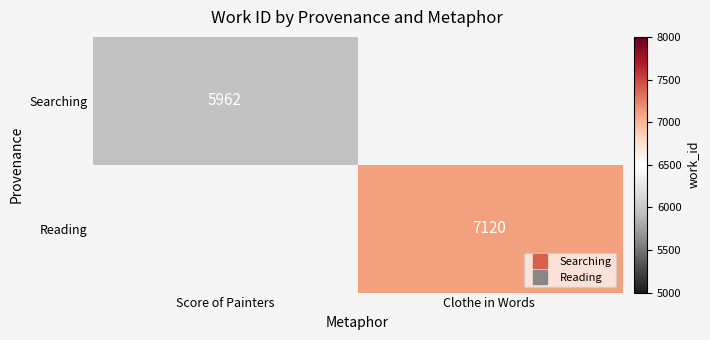

Rank the categories by Searching value from lowest to highest.

Score of Painters, Clothe in Words